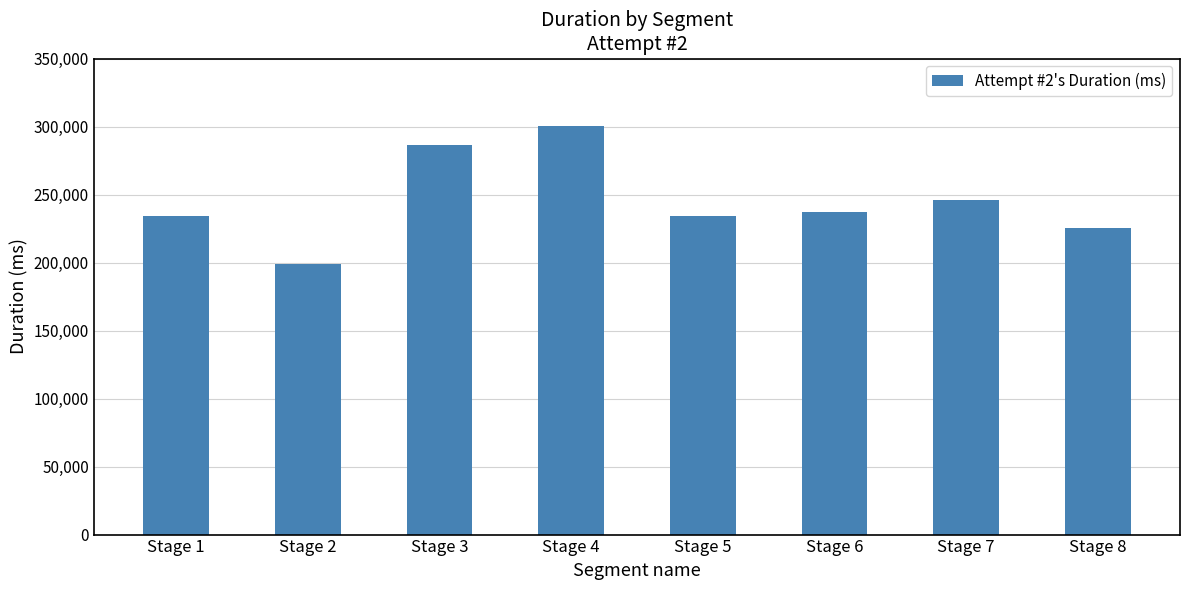

Which label corresponds to the largest value in the chart?

Stage 4